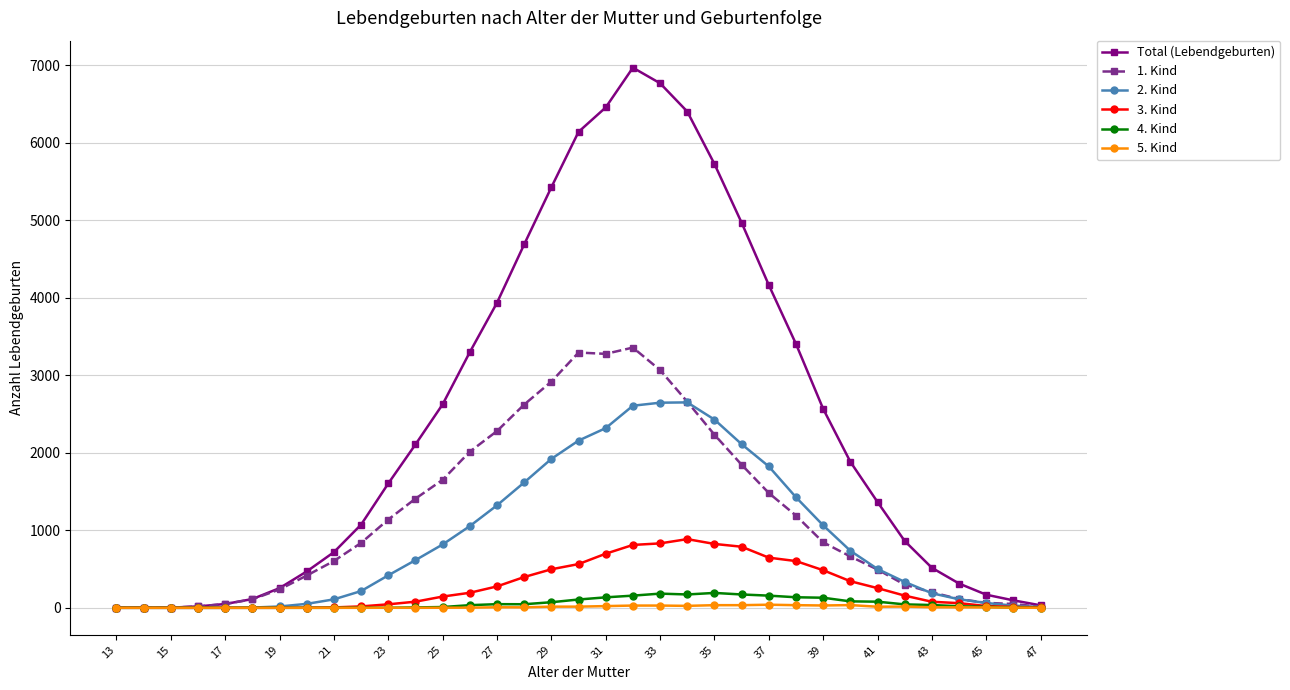

Which series has the largest total across all categories?

Total (Lebendgeburten)